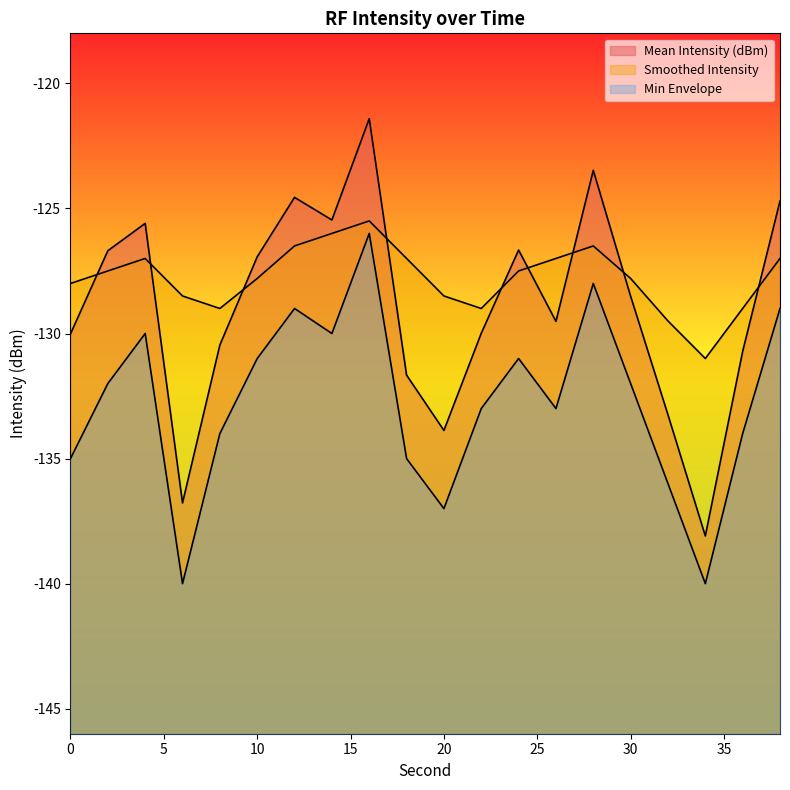

Is it true that Smoothed Intensity equals -194.1 at 2?

False